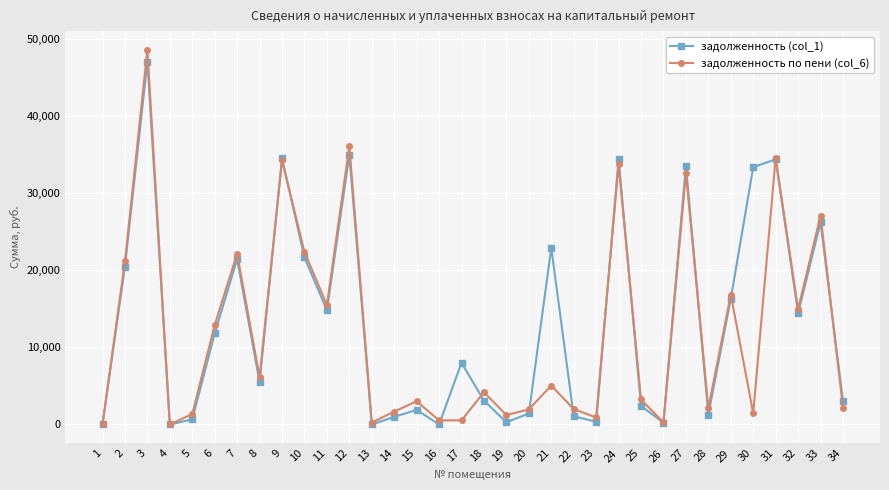

How many interior local valleys does the задолженность по пени (col_6) series have?

11